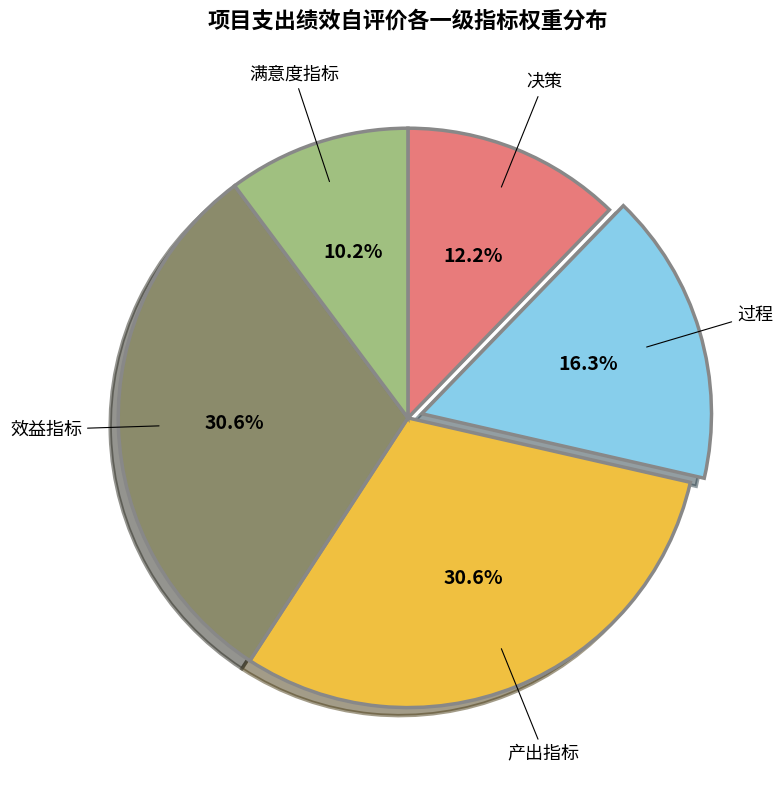

Does any single category account for the majority?

No